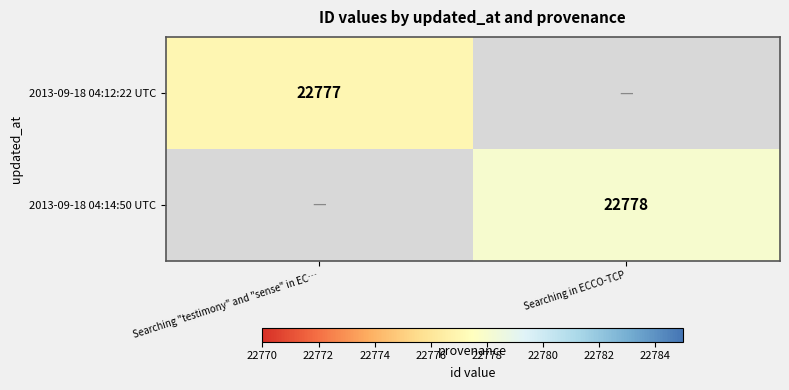

What is the smallest value displayed?

22777.0